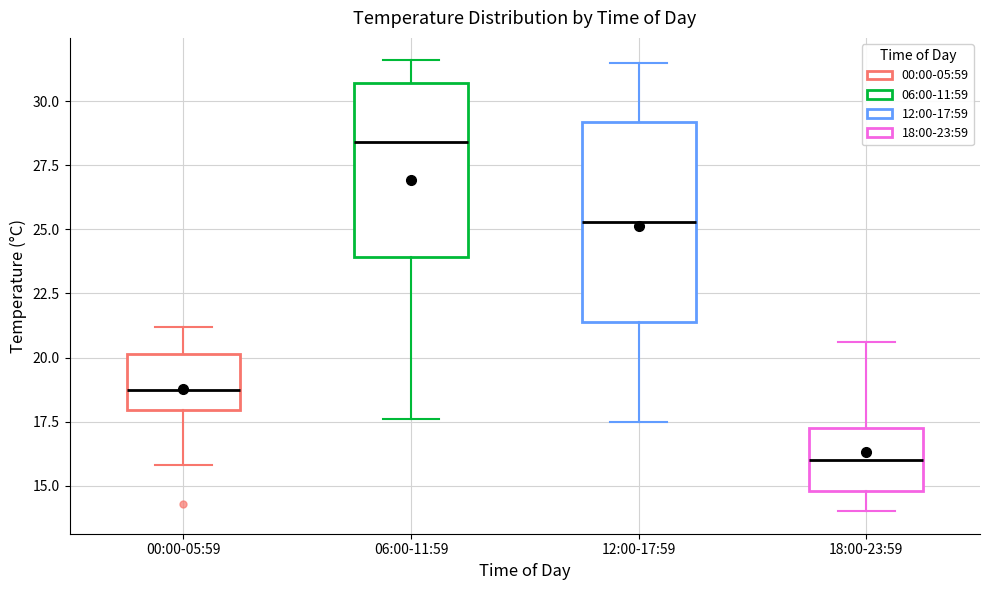

Where does the median line of the box for 06:00-11:59 sit on the y-axis? The values are not printed on the chart, so give them approximately, as read against the axis.

28.5